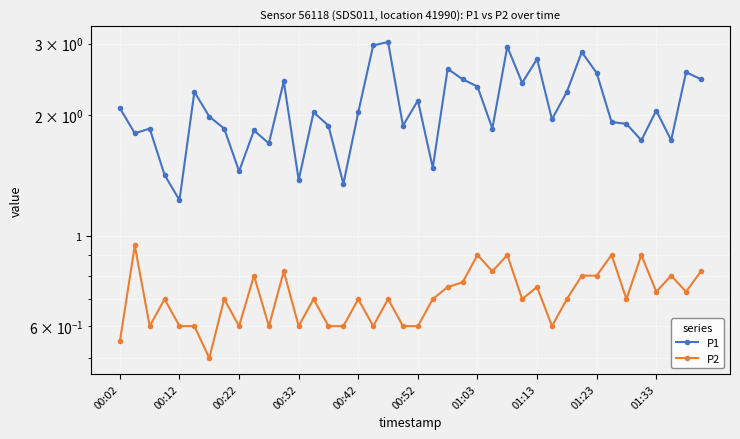

True or false: P1 has more than 1 interior local peaks.

True